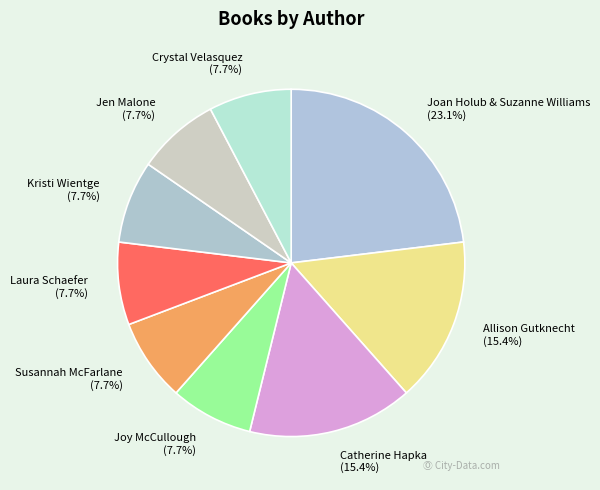

True or false: Crystal Velasquez accounts for 8% of the total.

True